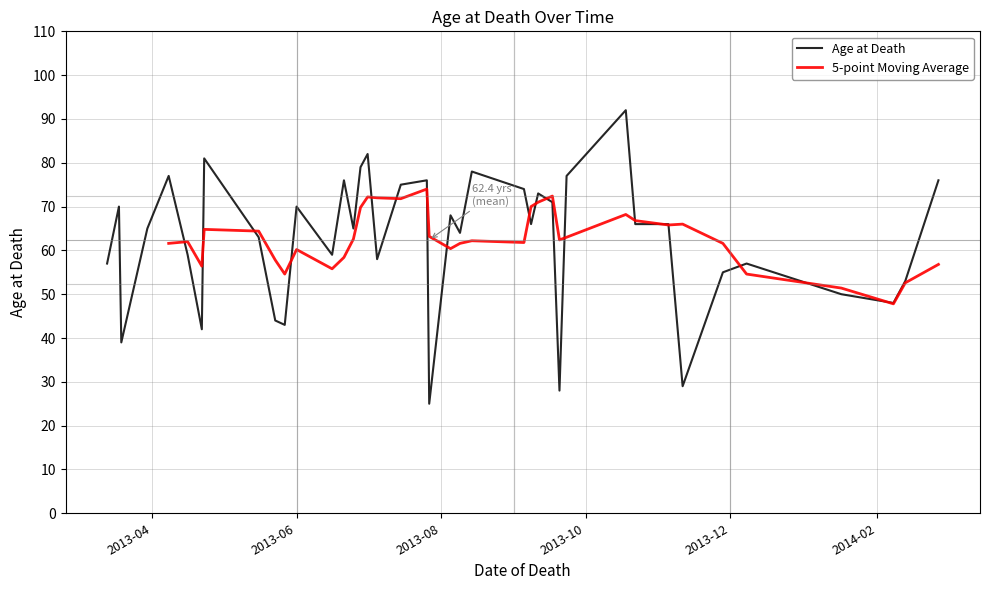

What is the change in value from 32 to 33?

+37